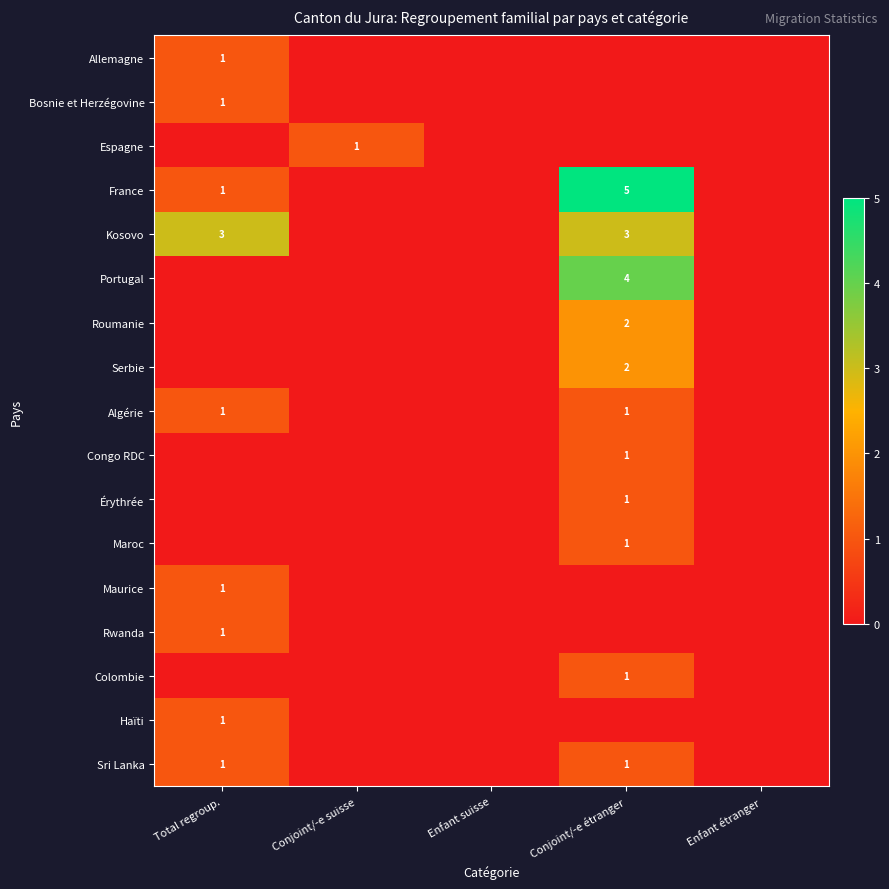

The value of Roumanie at Conjoint/-e suisse is 1. True or false?

False